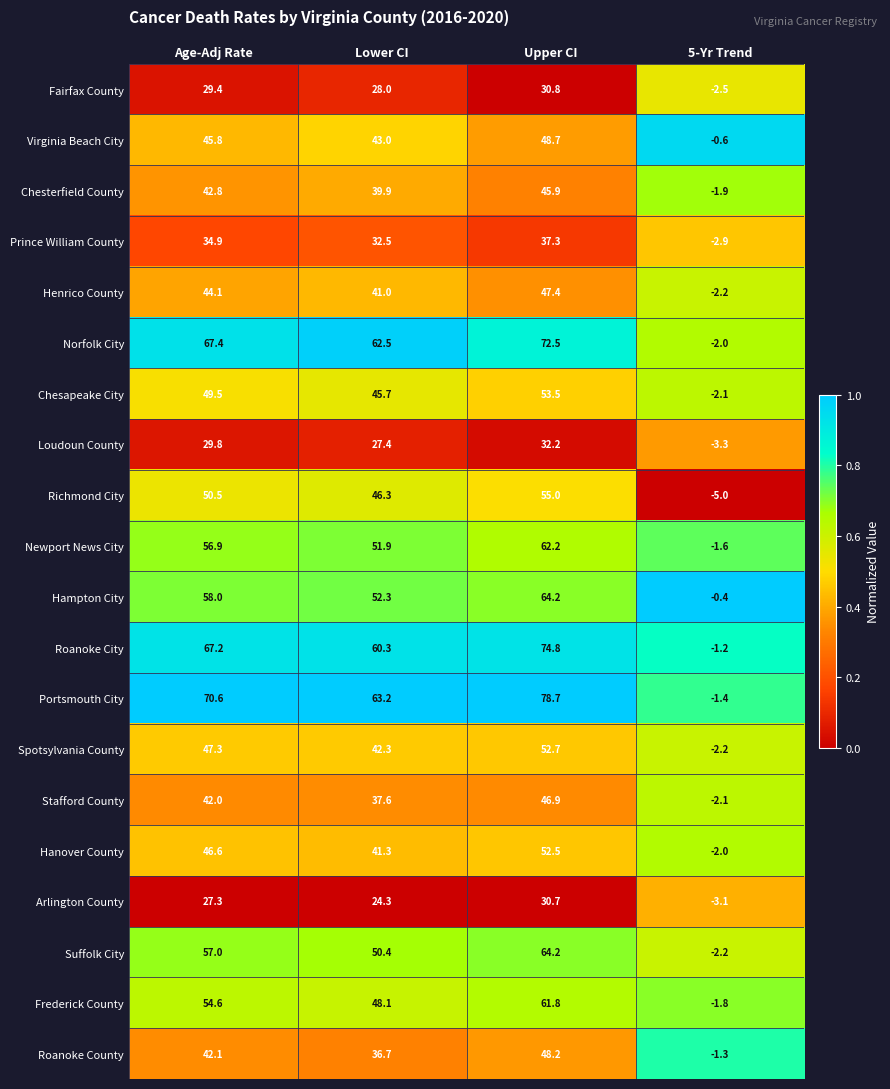

True or false: Chesterfield County has a value of 62.7 at Upper CI.

False